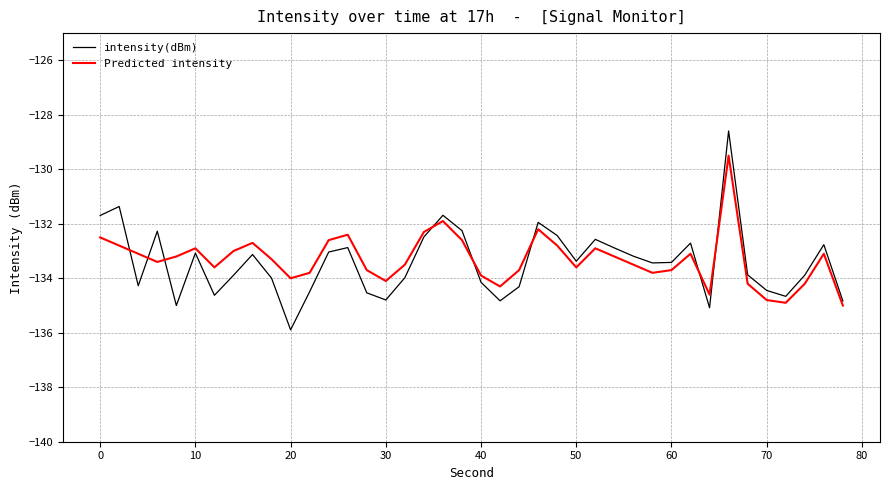

What is the maximum value shown in the chart?

-128.6